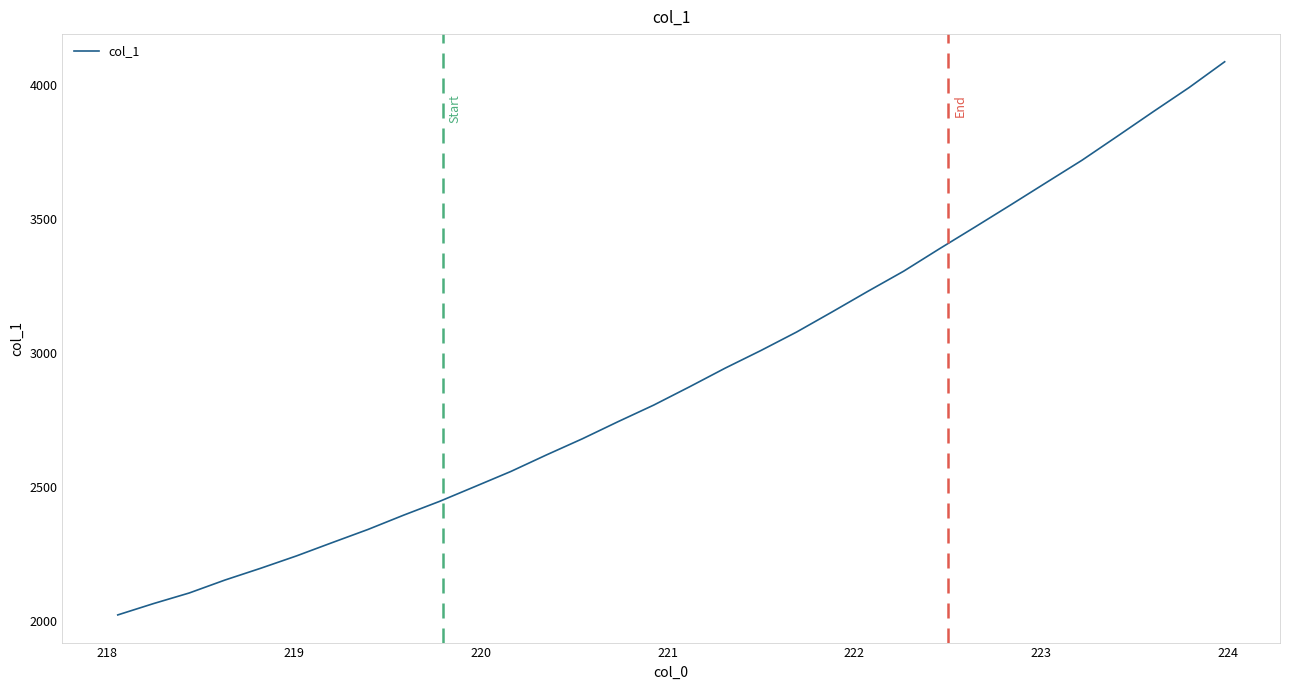

How many distinct data groups are displayed?

1